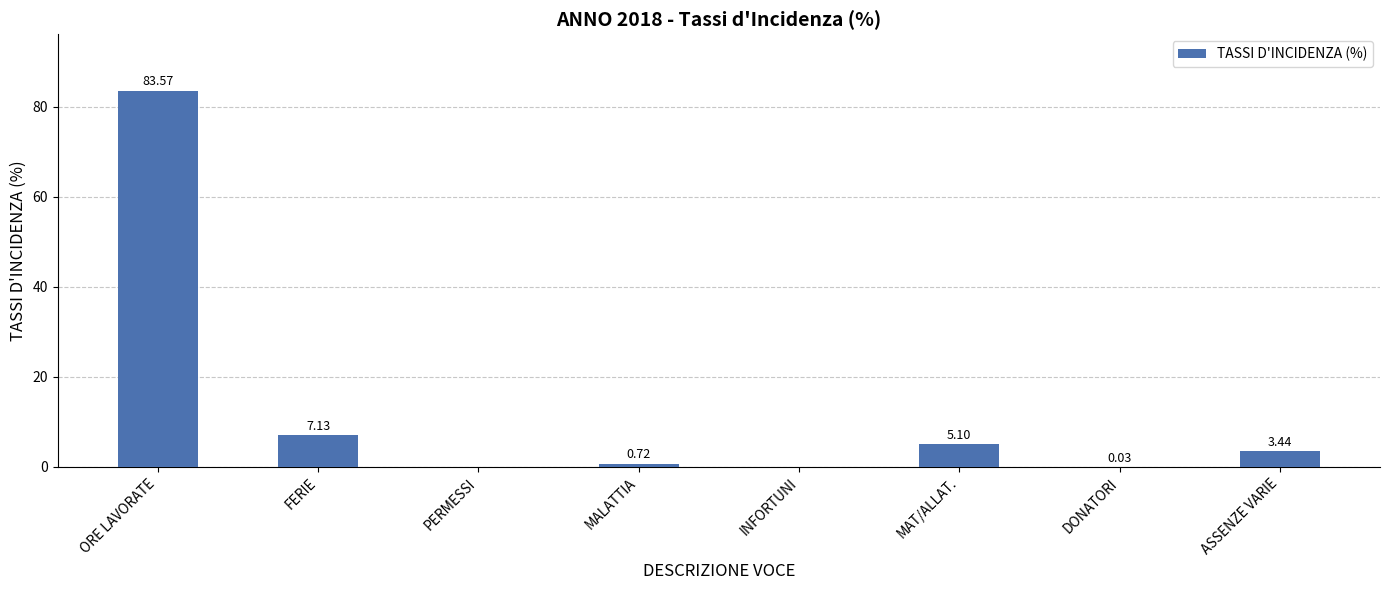

What is the sum of the values at MAT/ALLAT. and ORE LAVORATE?

88.7